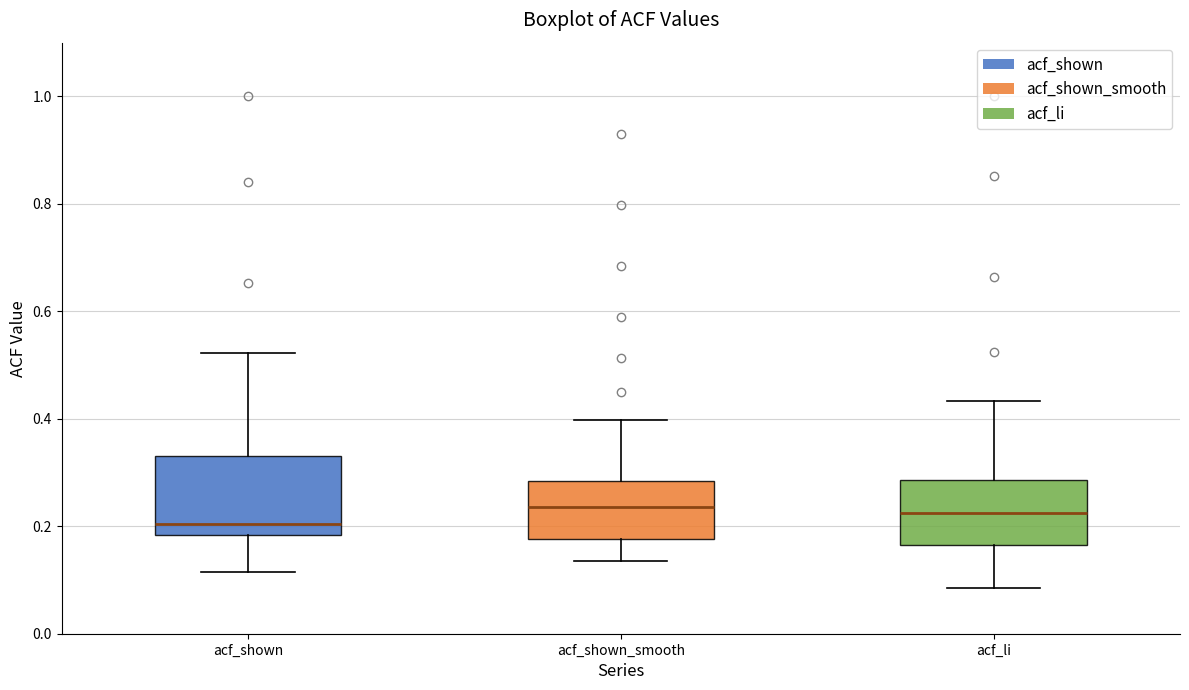

Which box is the tallest, from its lower edge to its upper edge?

acf_shown